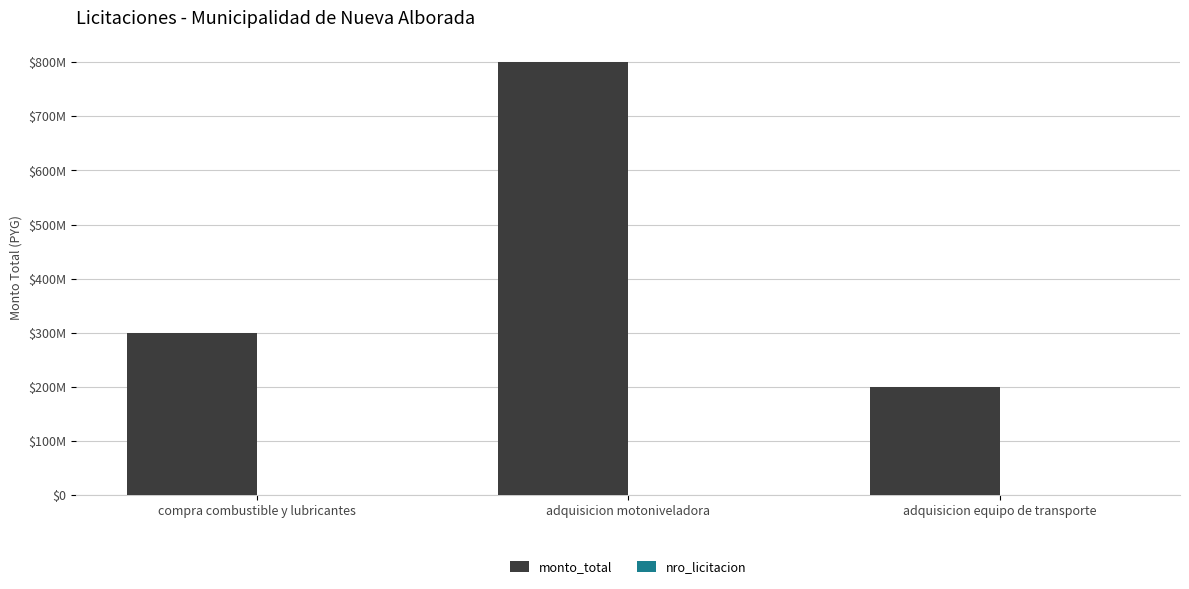

Between adquisicion equipo de transporte and compra combustible y lubricantes, which is larger?

compra combustible y lubricantes